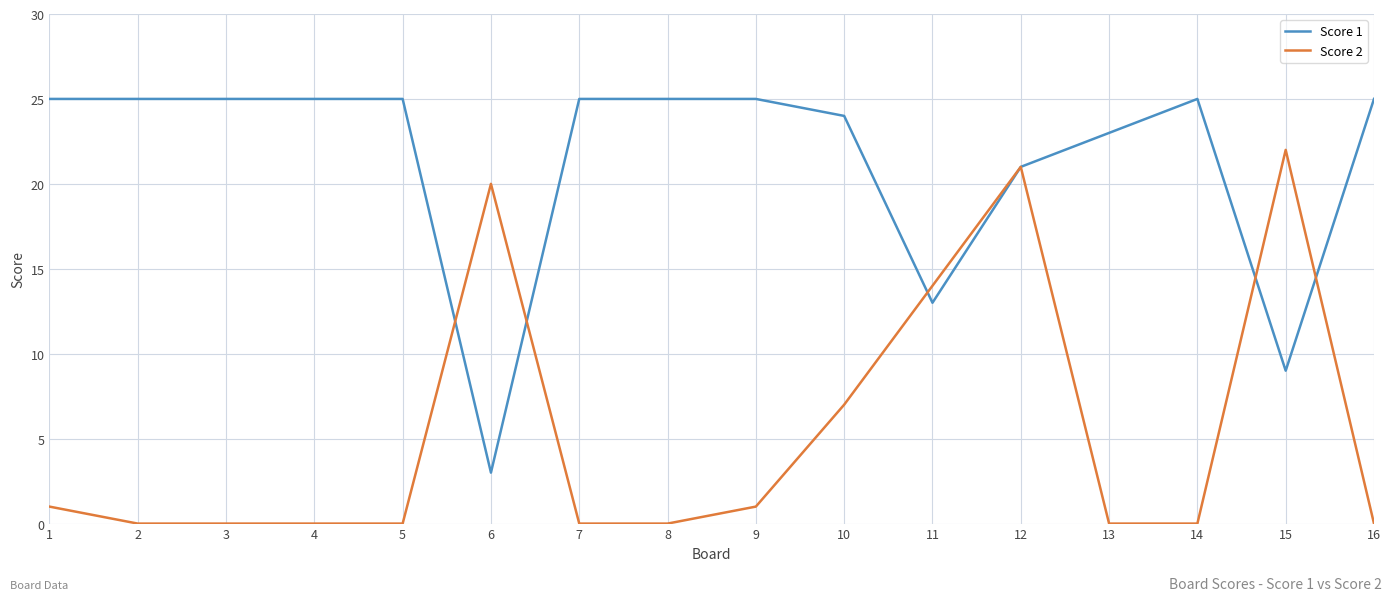

List the series in order of their overall mean, highest first.

Score 1, Score 2